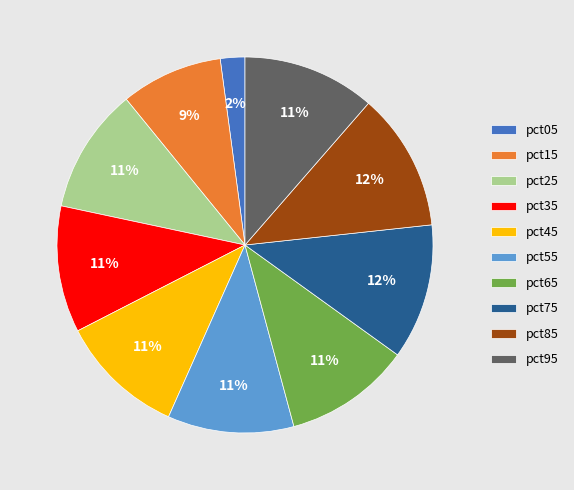

Is there any slice that represents more than half of the pie?

No